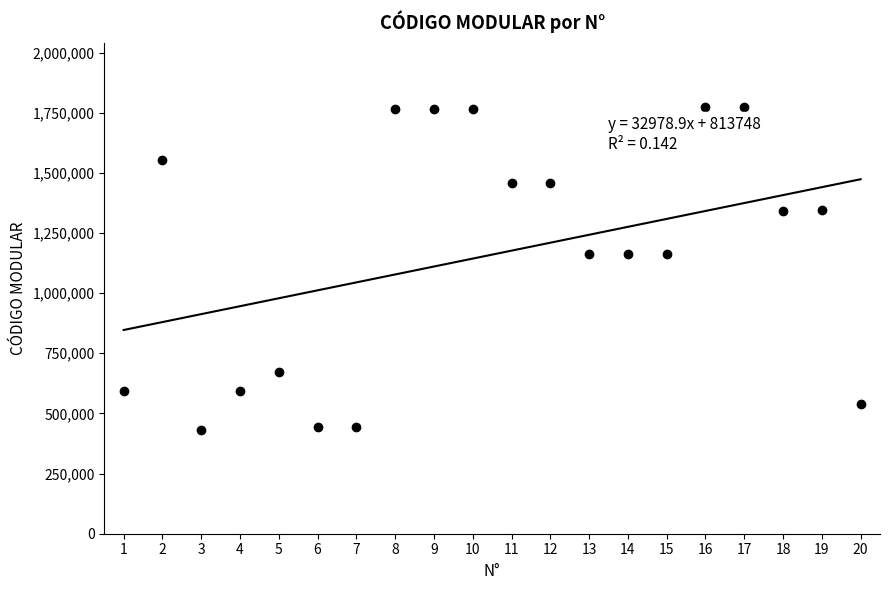

The value at 15 is 1608563. True or false?

False